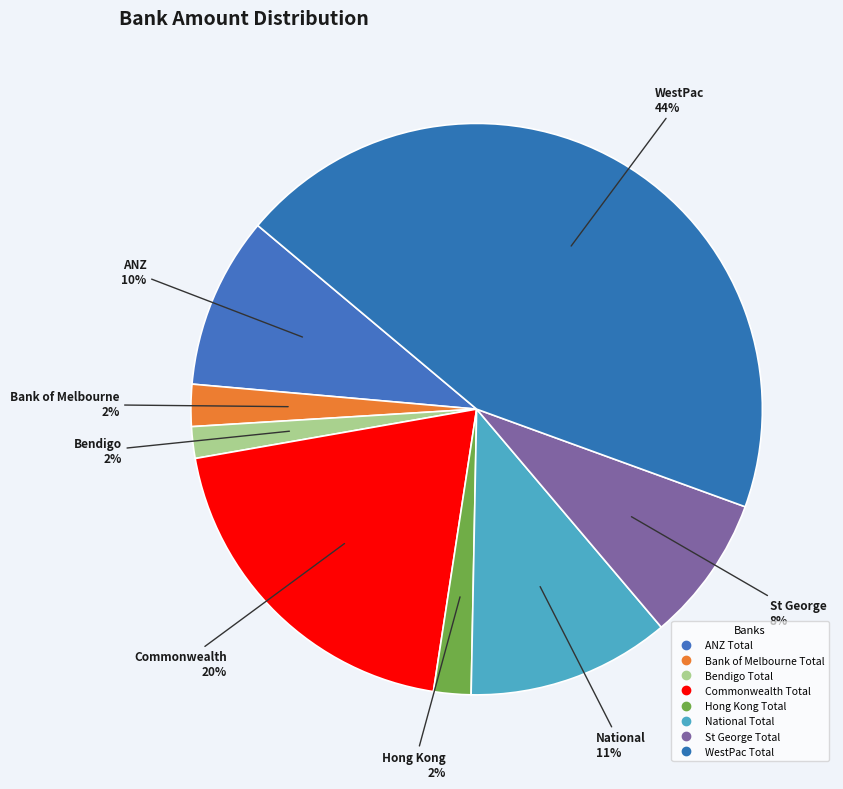

Which category has the biggest portion of the pie?

WestPac Total